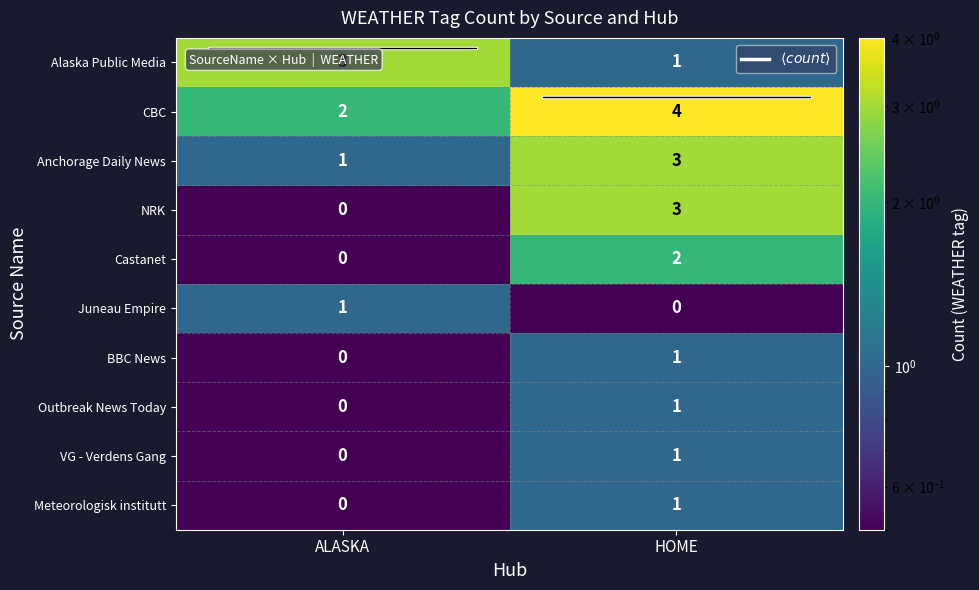

Where is Outbreak News Today nearest to the value 0?

ALASKA